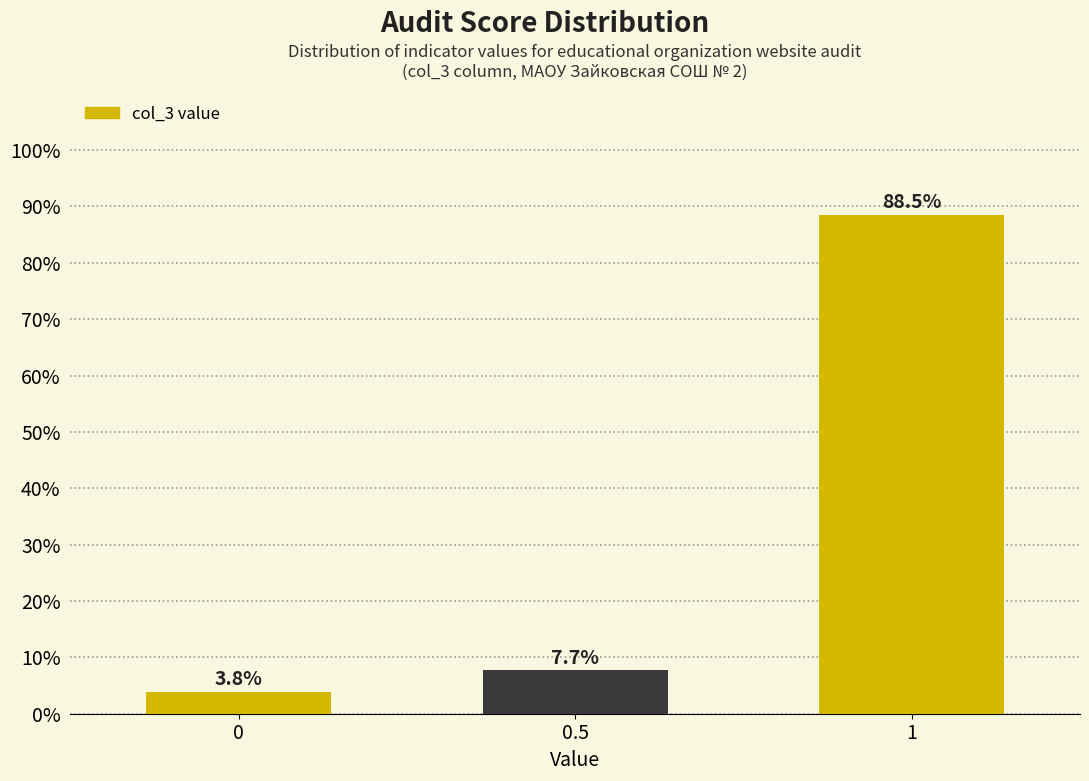

Reading left to right, transcribe all the data shown in this chart.

3.8	7.7	88.5